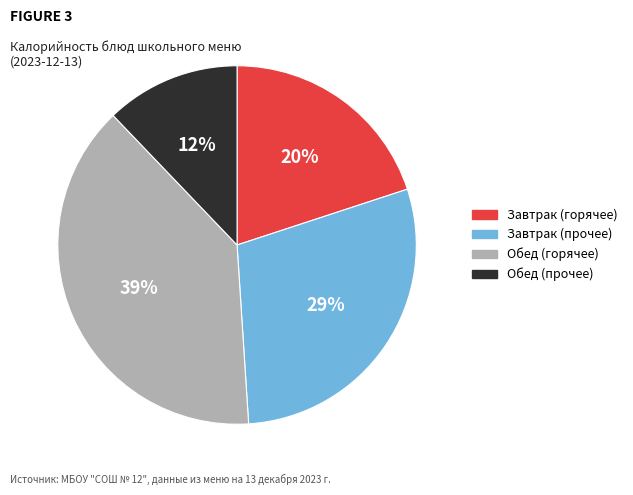

Is there a majority slice in this chart?

No